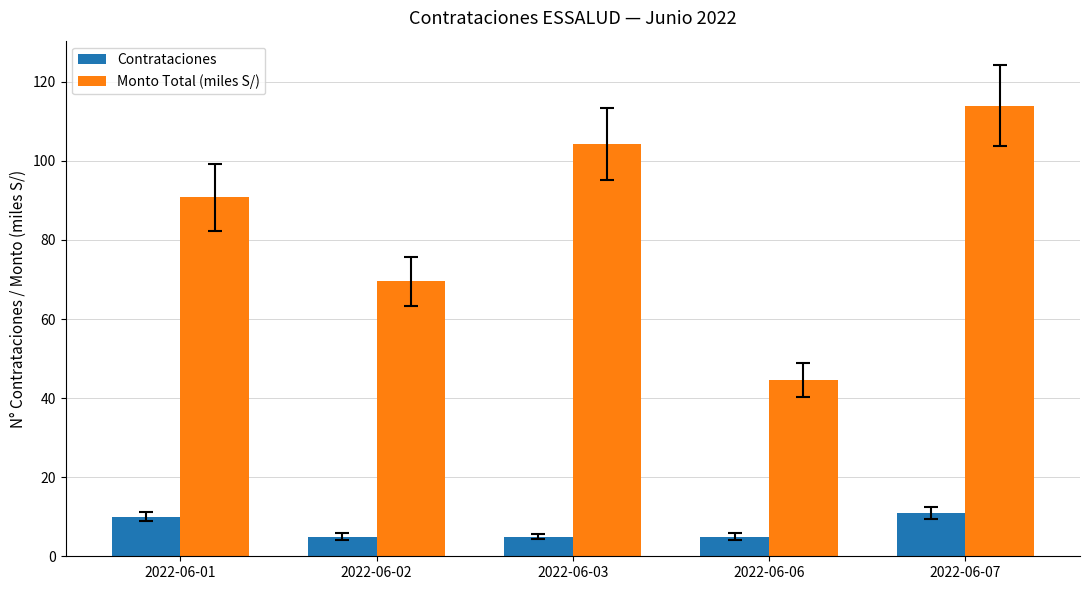

Reading right to left, list all the values displayed in this chart.

Contrataciones: 11.0	5.0	5.0	5.0	10.0
Monto Total (miles S/): 114.0	44.5	104.2	69.5	90.8